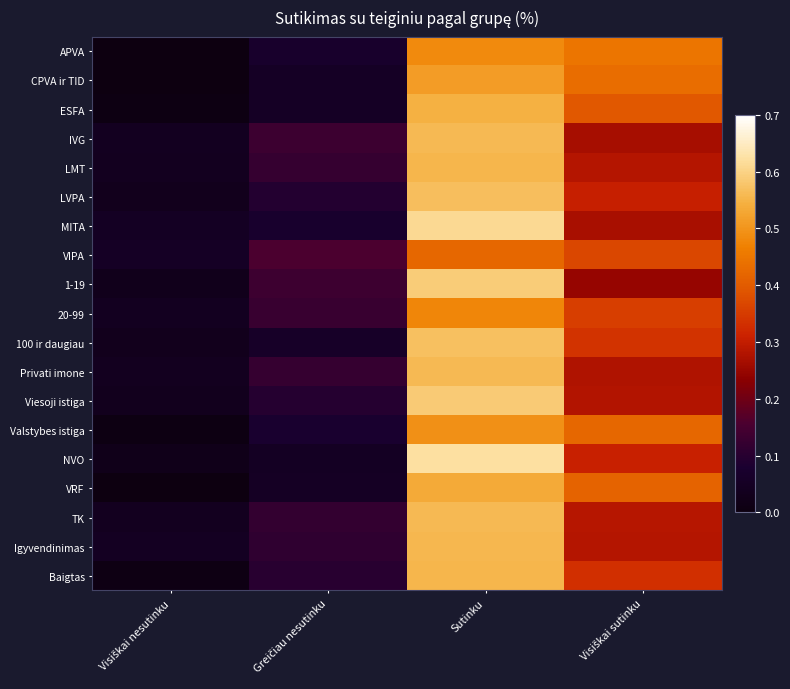

What is the spread (max minus min) of values at Visiškai sutinku?

0.2